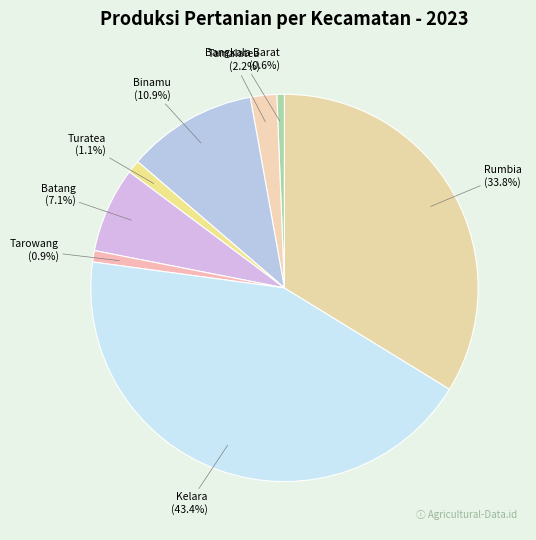

Which has a higher value, Tamalatea or Kelara?

Kelara